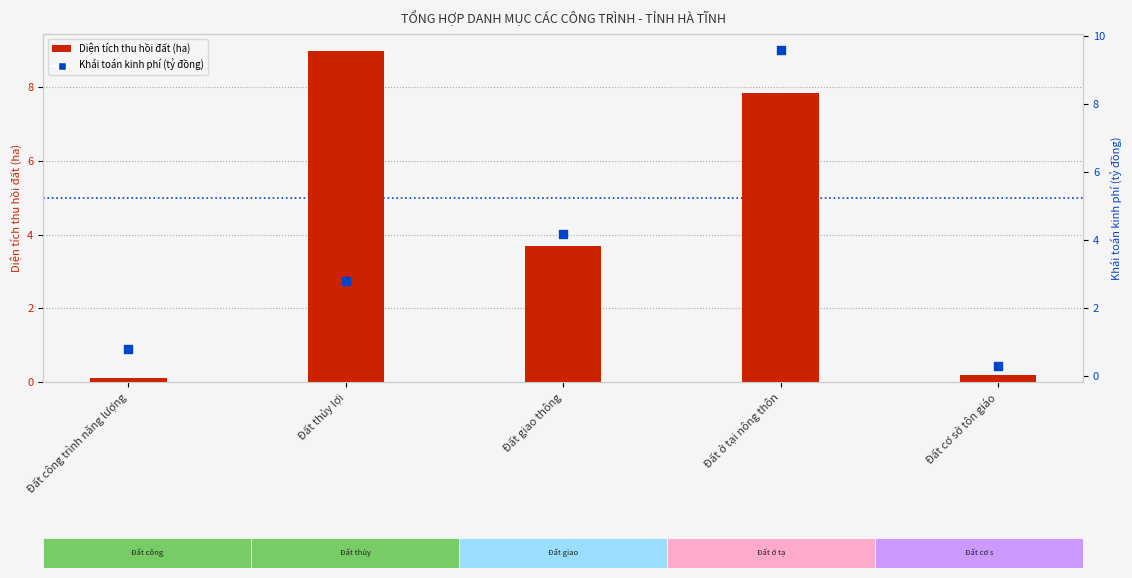

Which series contains the highest Y value?

Khái toán kinh phí (tỷ đồng)